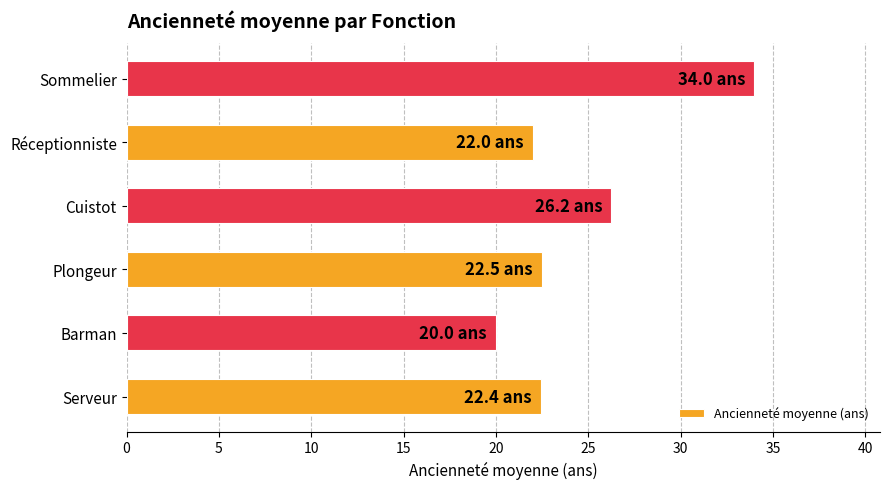

What is the maximum value shown in the chart?

34.0